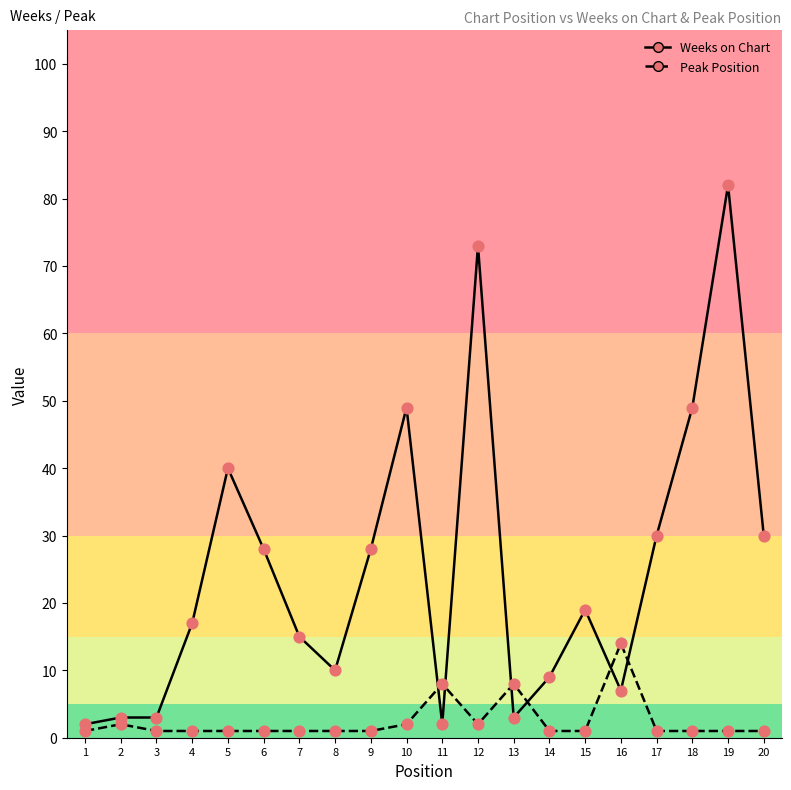

Is the value of Weeks on Chart at 16 greater than the value of Peak Position at 5?

Yes